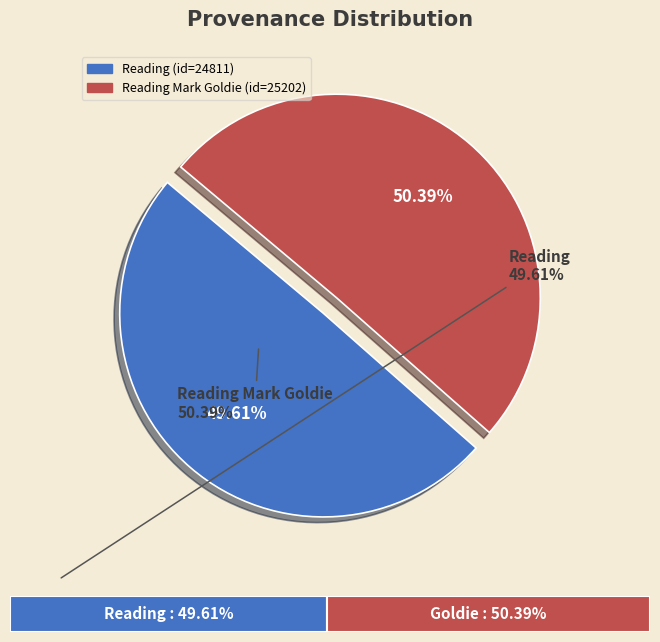

Combined, do Reading Mark Goldie and Reading account for over 50%?

Yes